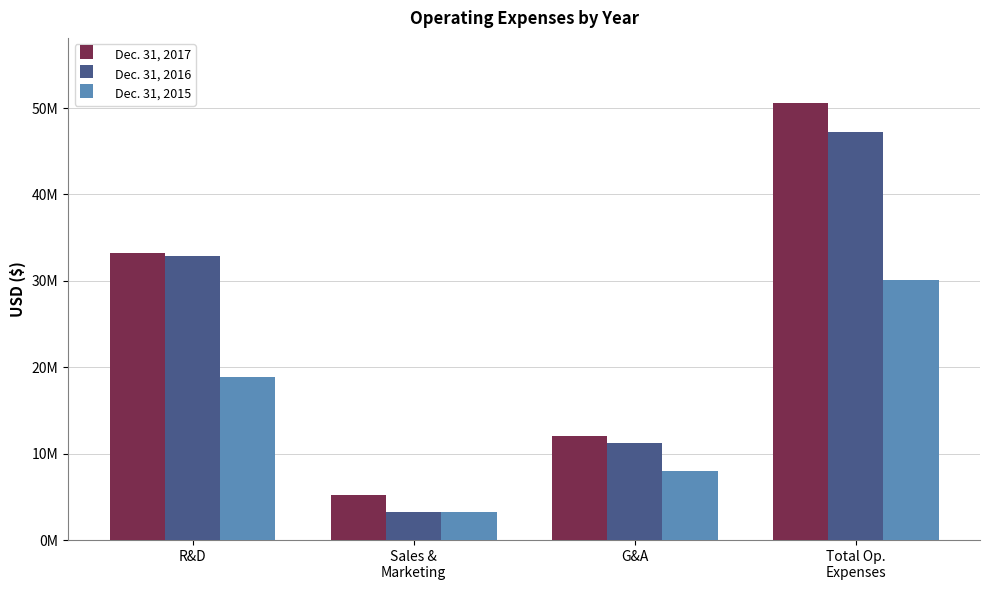

Count the Dec. 31, 2017 values in the range 12103423 to 50541837.

3